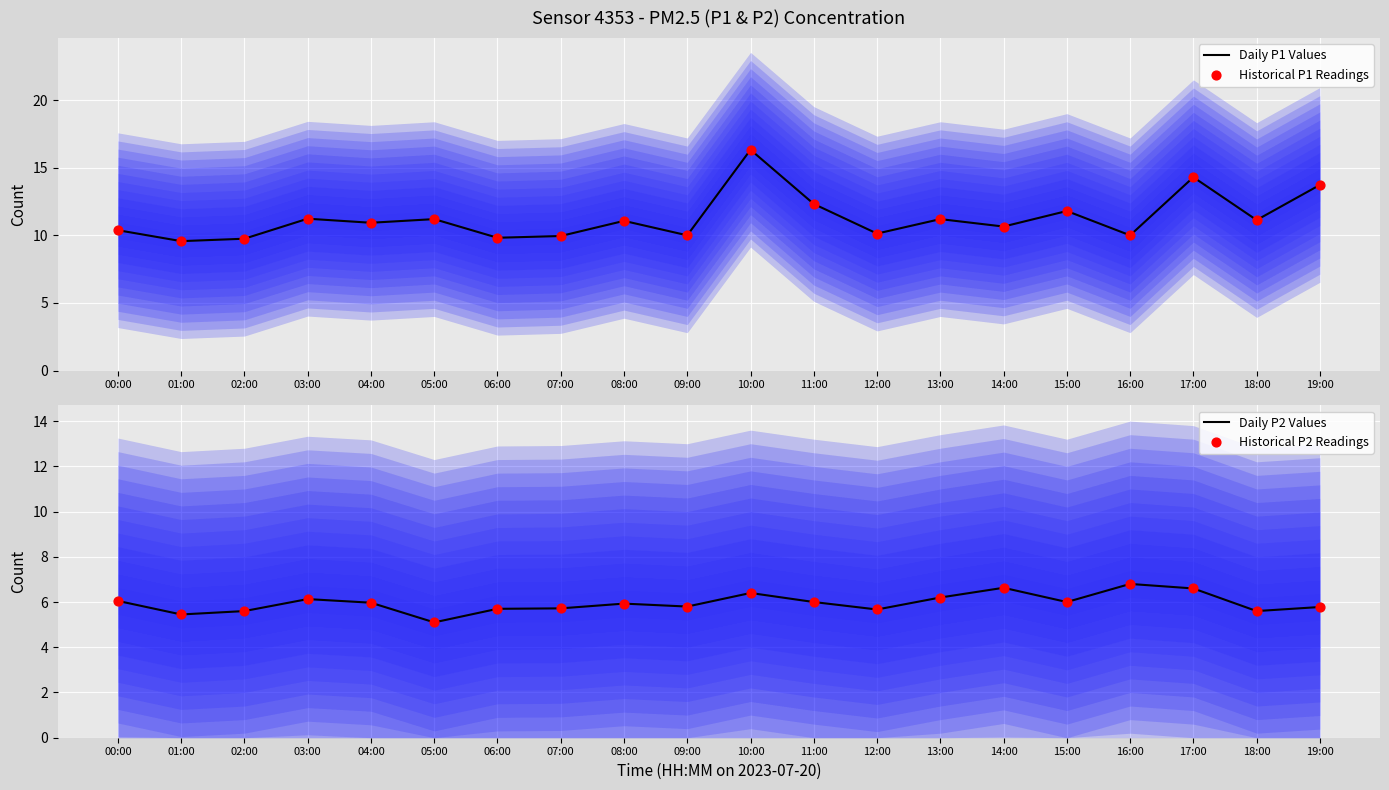

What is the total value across all series at 16:00?

33.6